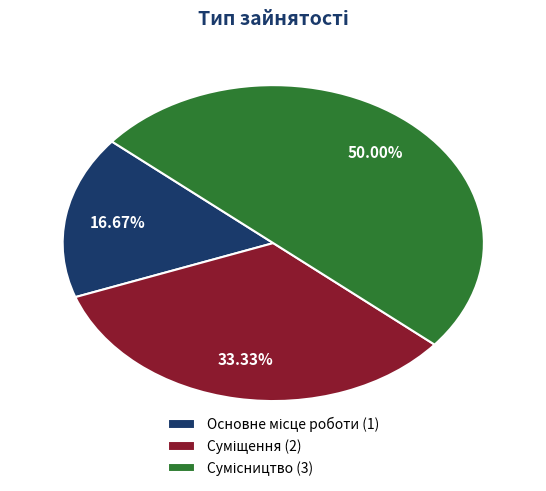

What is the largest slice in the pie chart?

Сумісництво